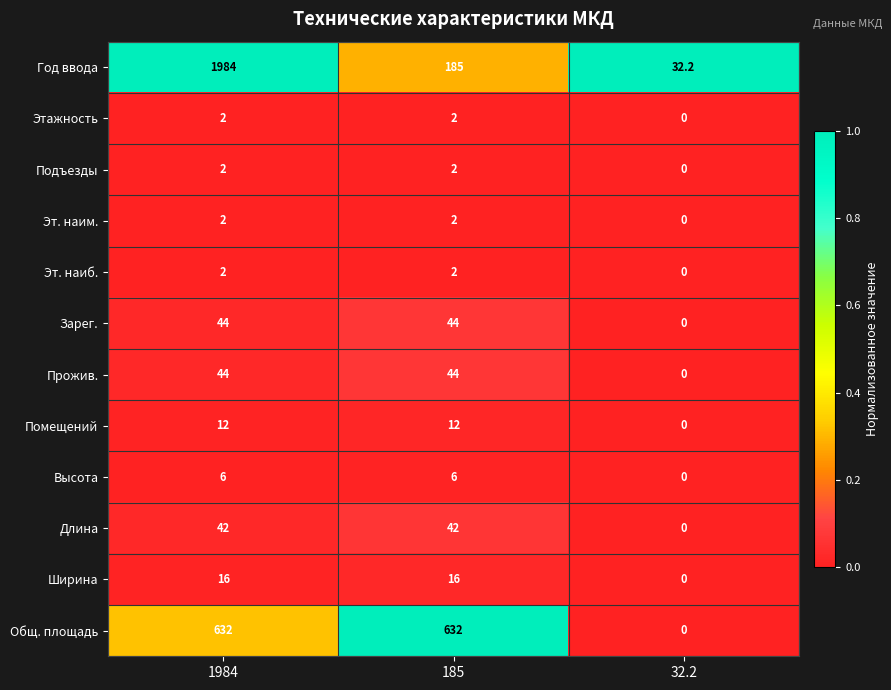

At which category is the sum across all series the highest?

1984